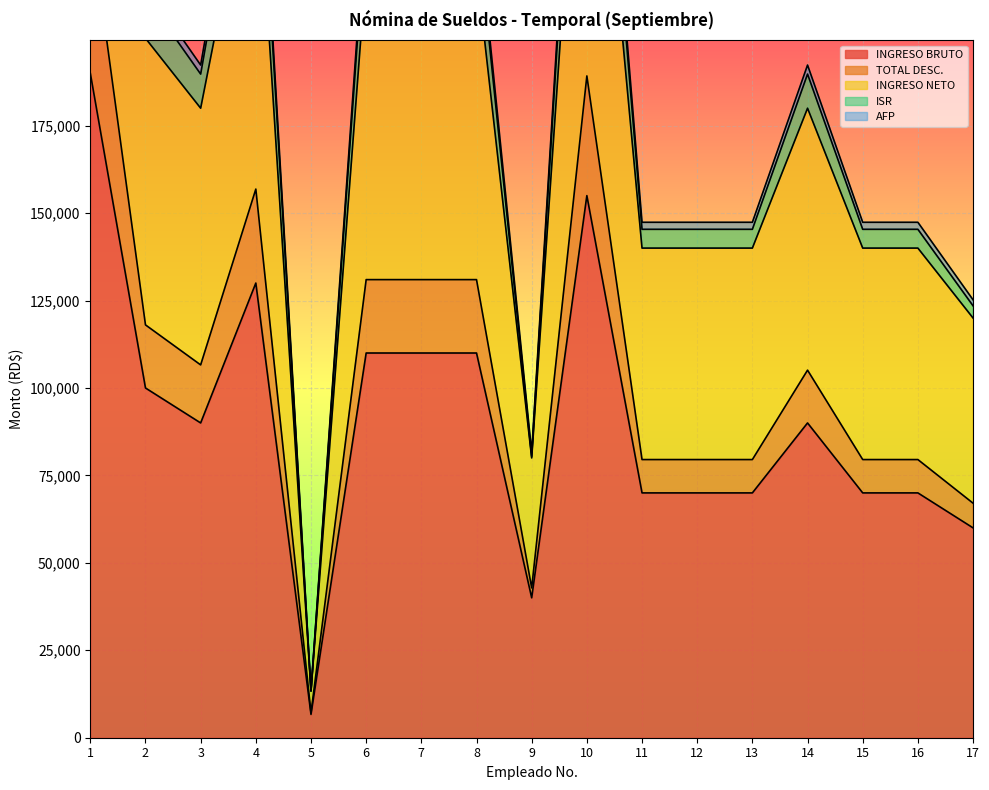

The value of INGRESO BRUTO at 5 is 9801.2. True or false?

False